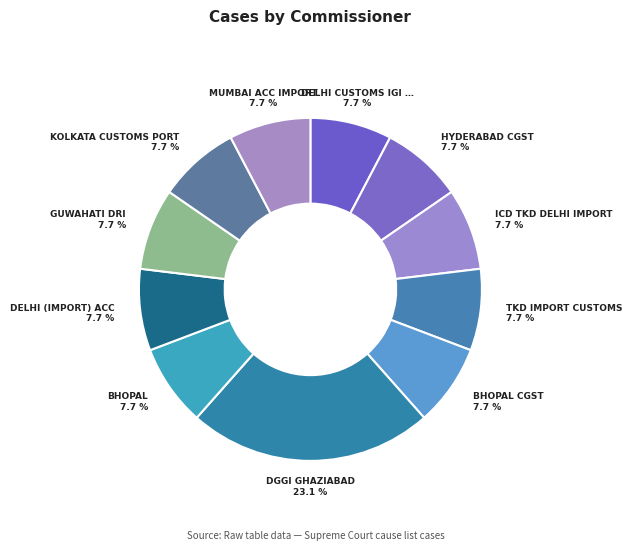

How many segments does this pie chart have?

11